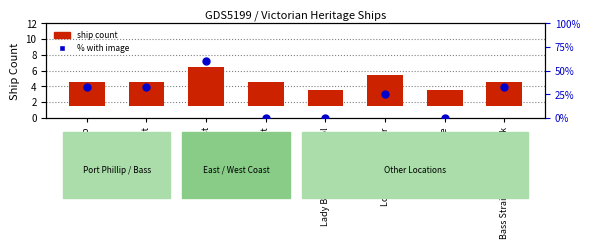

Which series contains the highest Y value?

% with image